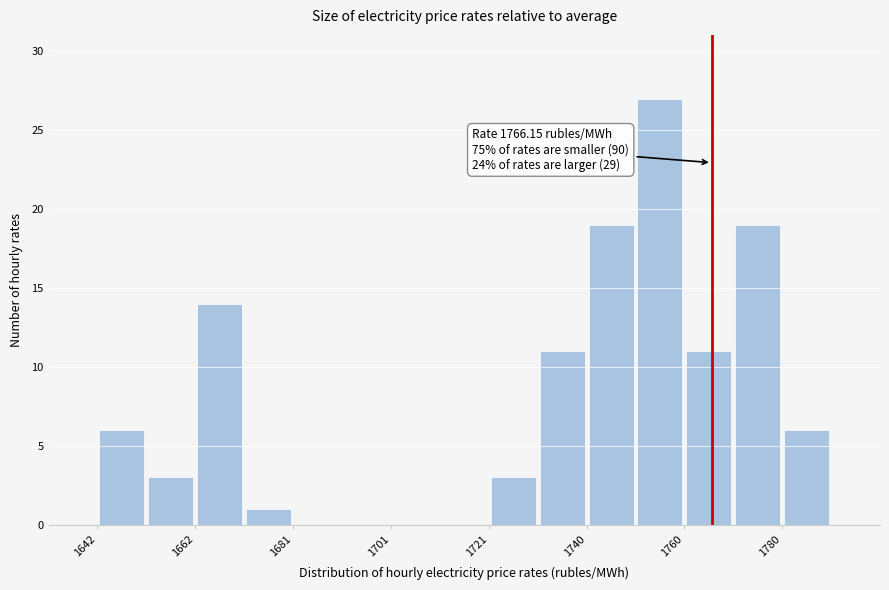

Over which range of the x-axis is the bar tallest?

1750 to 1760